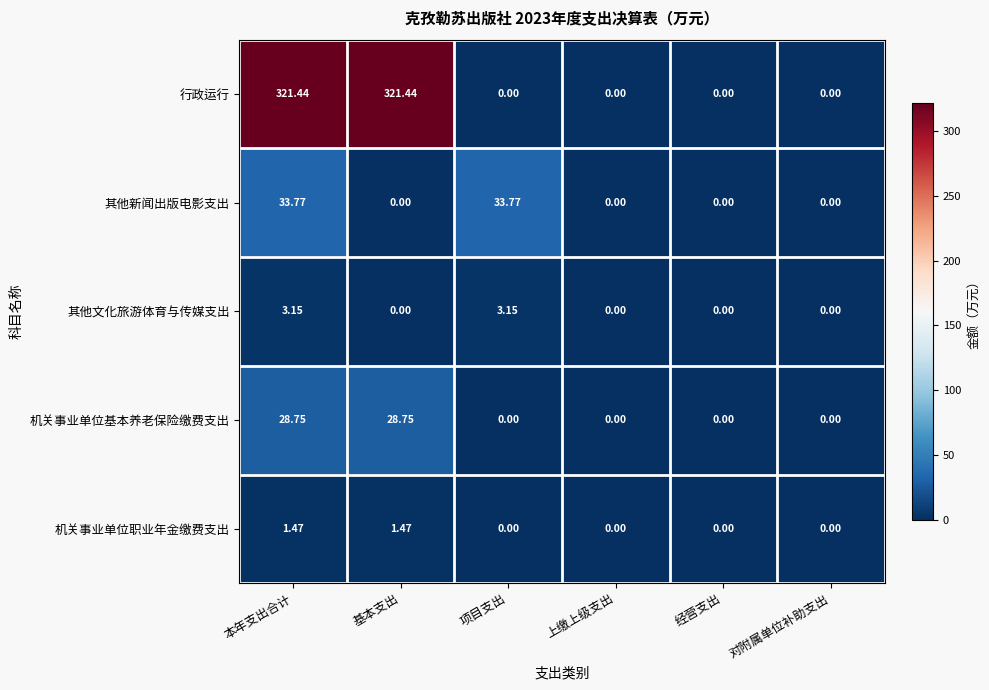

Is the value of 行政运行 at 对附属单位补助支出 greater than the value of 其他新闻出版电影支出 at 项目支出?

No